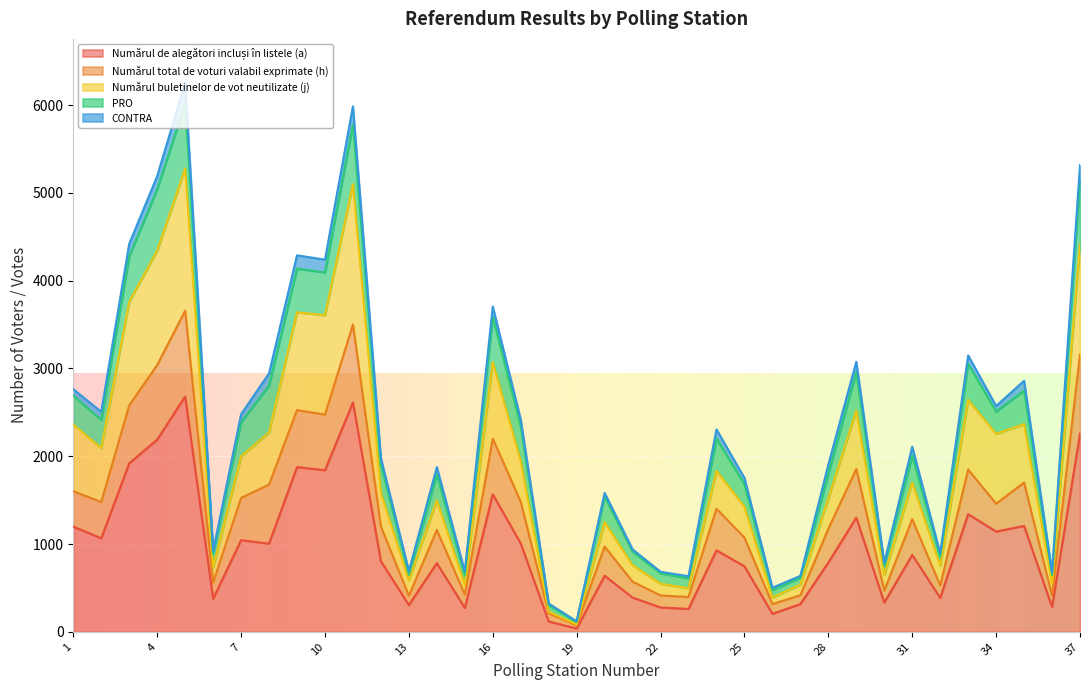

What is the minimum value for Numărul de alegători incluși în listele (a)?

38